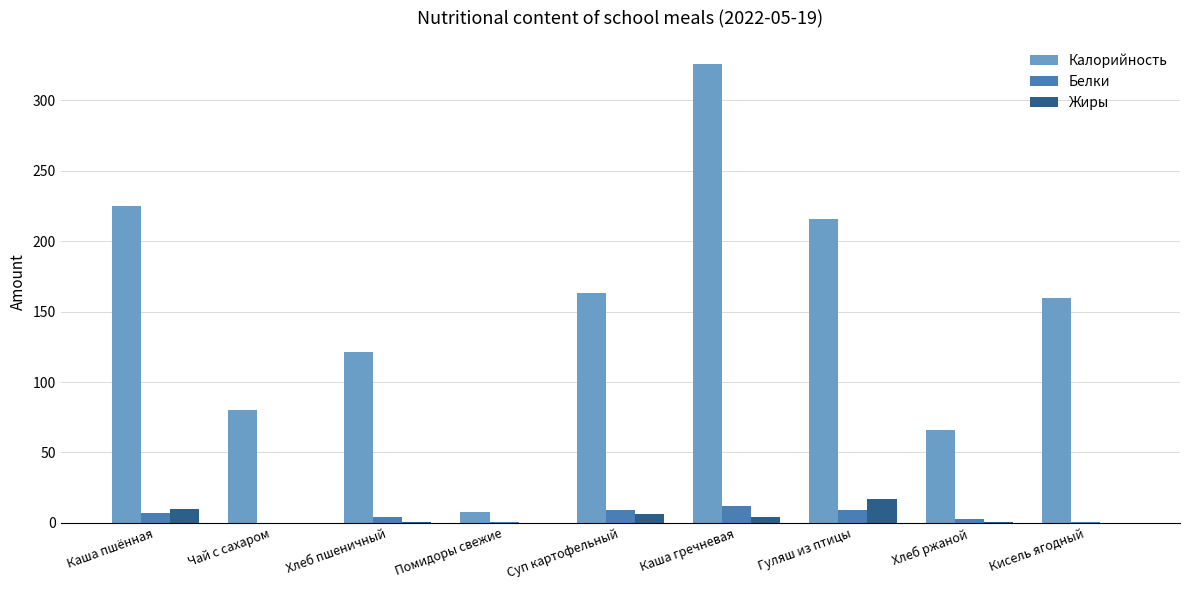

What is the sum of all Калорийность values?

1365.0